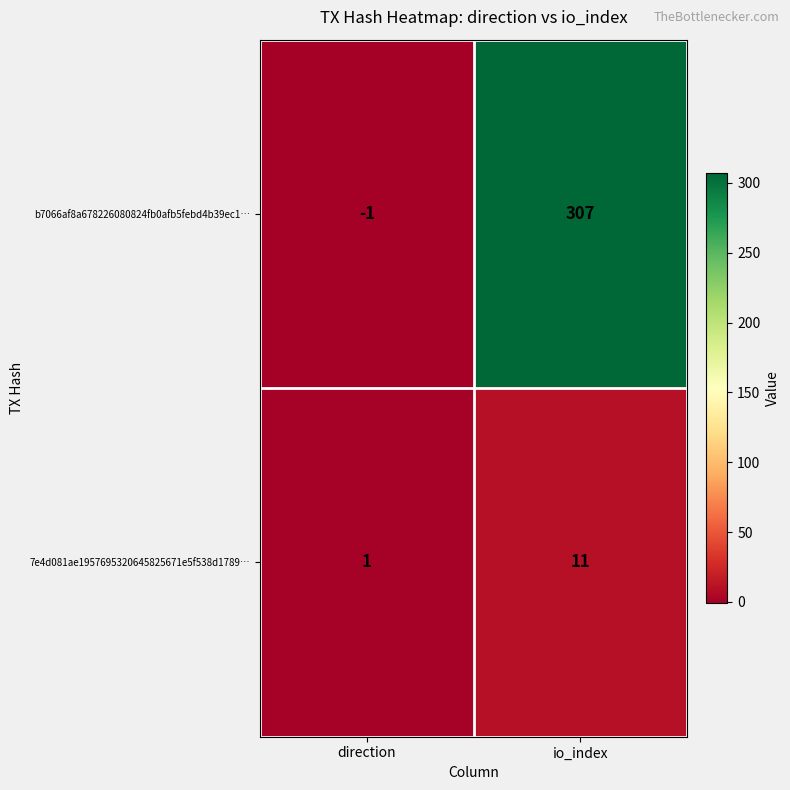

List the series in order of their overall mean, lowest first.

7e4d081ae1957695320645825671e5f538d1789…, b7066af8a678226080824fb0afb5febd4b39ec1…